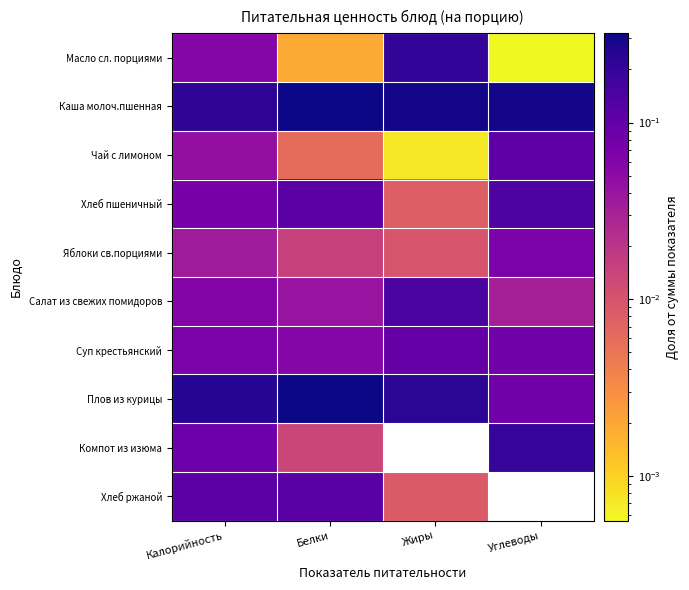

Between Белки and Жиры, which series saw the biggest shift?

Масло сл. порциями